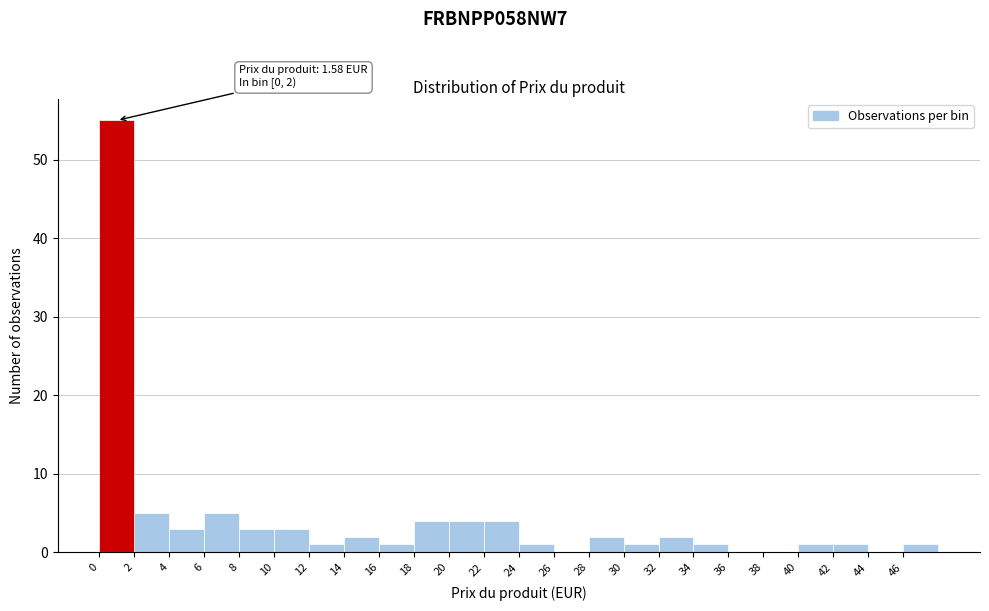

Which range on the x-axis has the tallest bar?

0 to 2